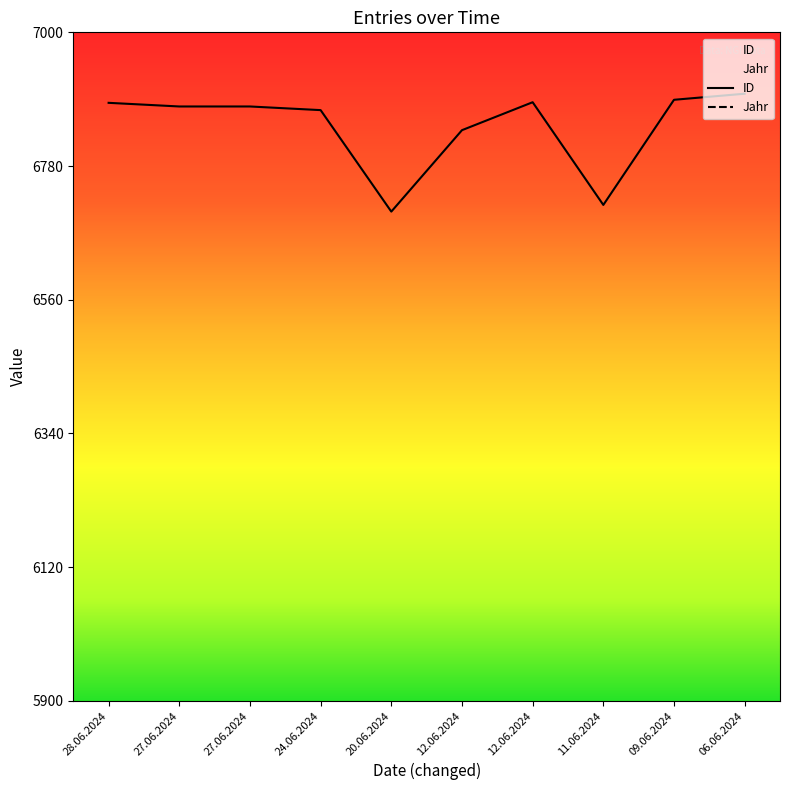

What is the sum of all values?

68445